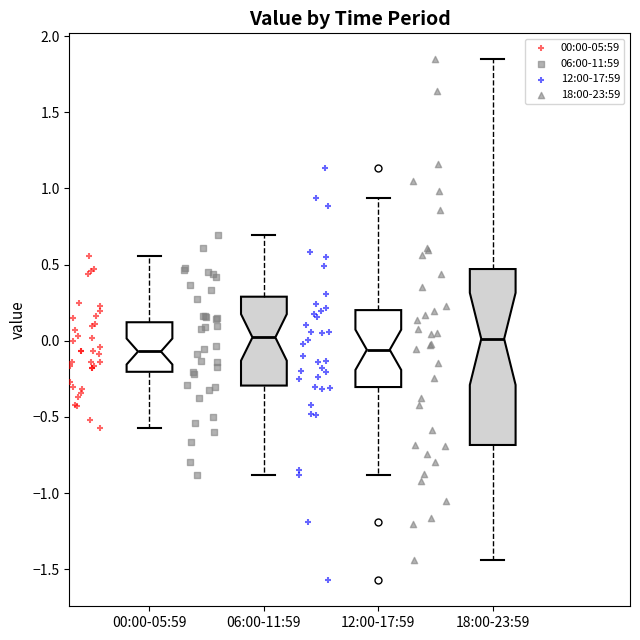

Where does the lower whisker of the box for 06:00-11:59 end on the y-axis? The values are not printed on the chart, so give them approximately, as read against the axis.

-0.90